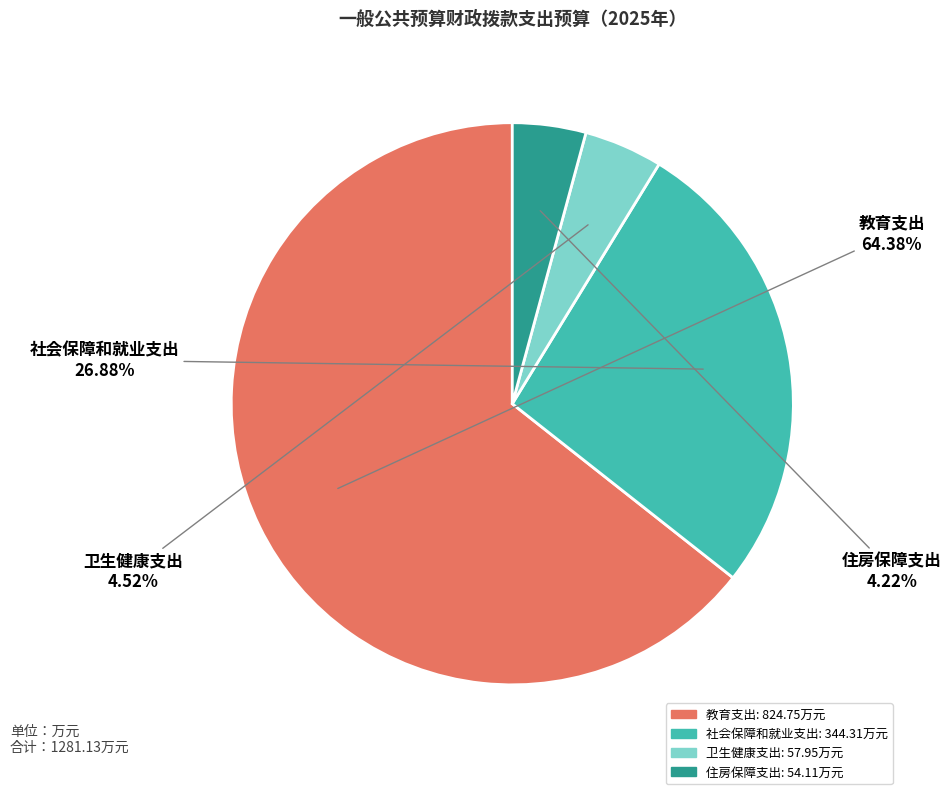

Is there a majority slice in this chart?

Yes